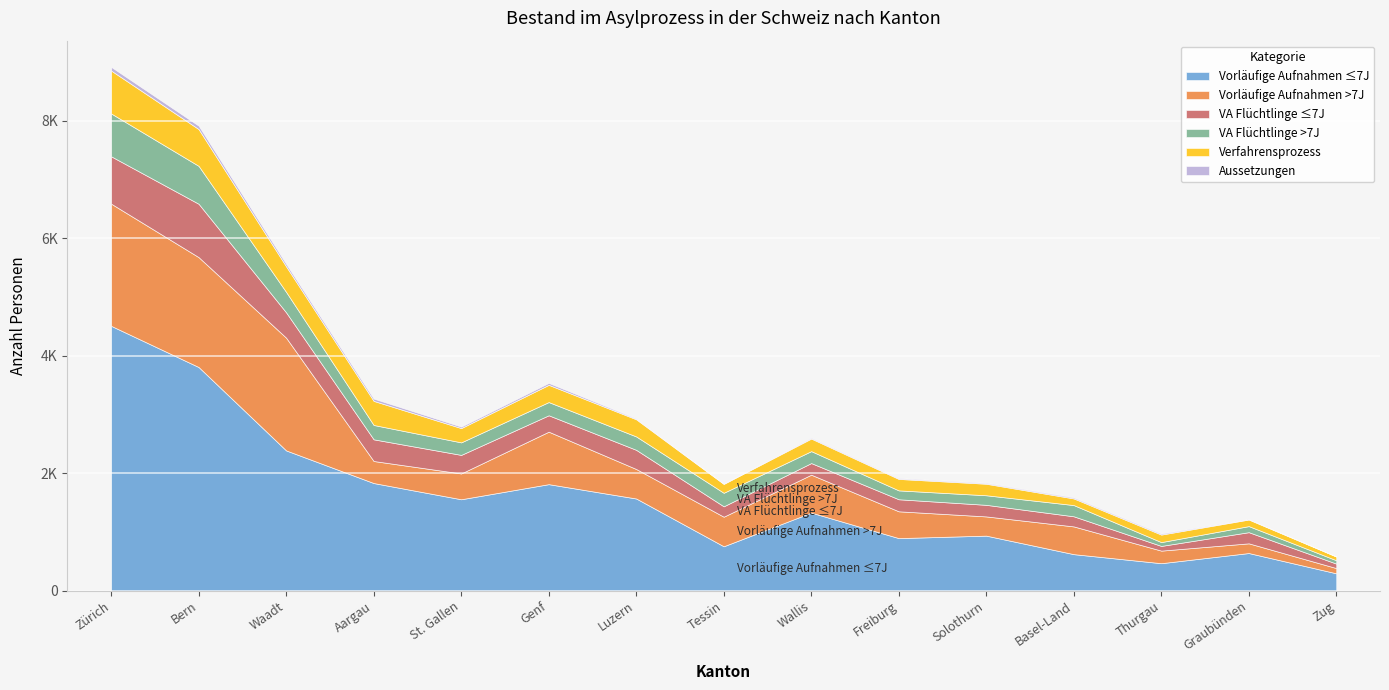

Where do VA Flüchtlinge ≤7J and Verfahrensprozess first cross each other?

Bern and Waadt